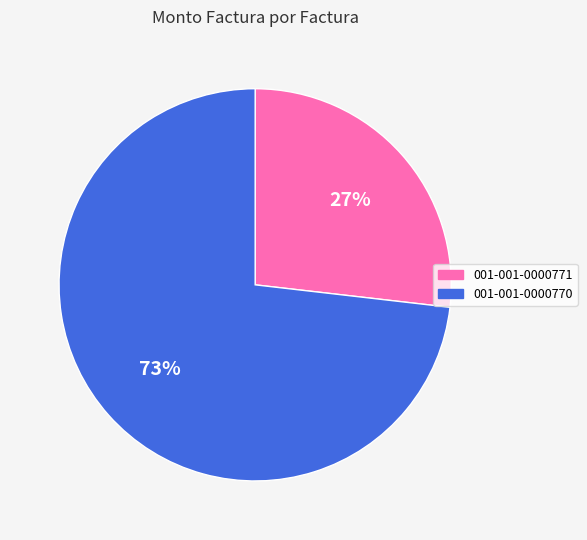

Rank the categories by value from lowest to highest.

001-001-0000771, 001-001-0000770